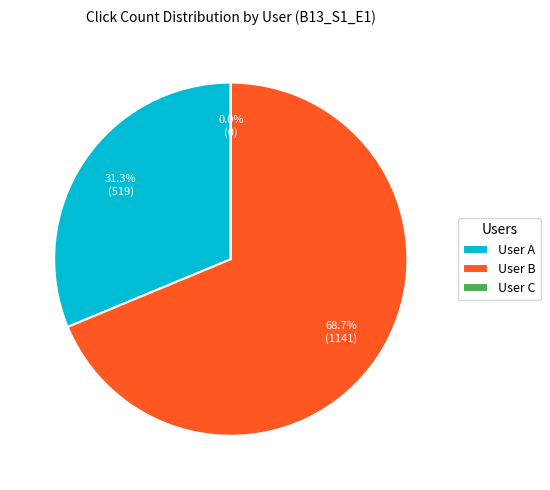

Is it true that User A is 31% of the pie?

True